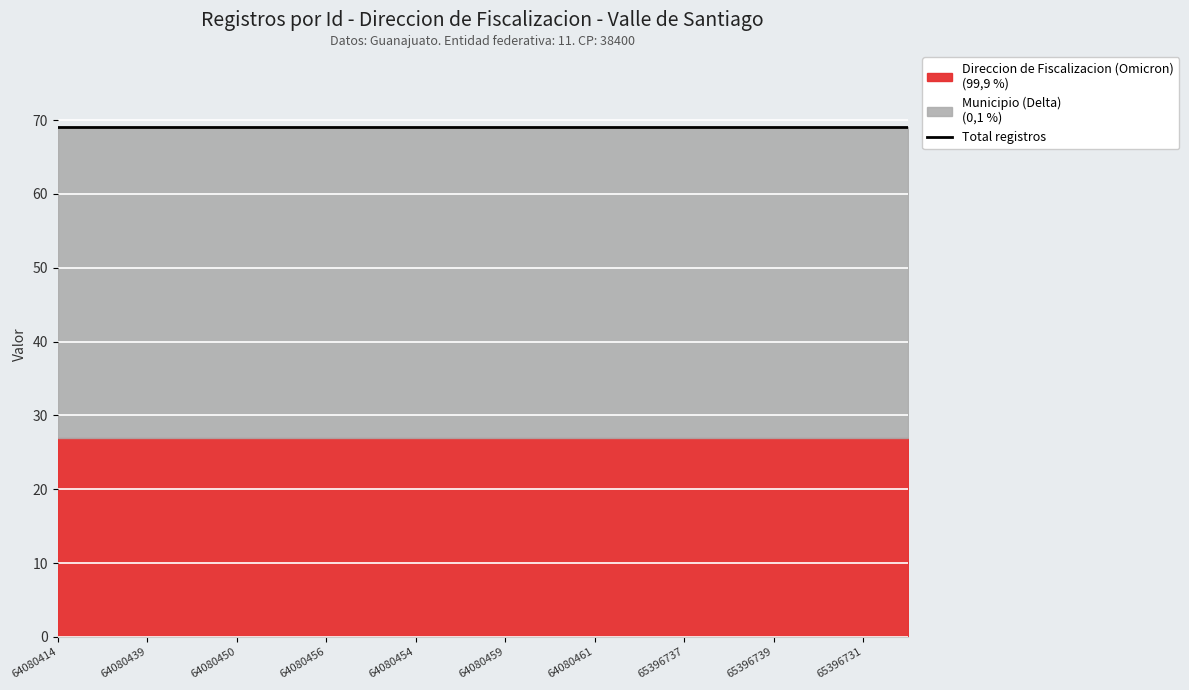

What is the label of the 12th point from the right?

64080454